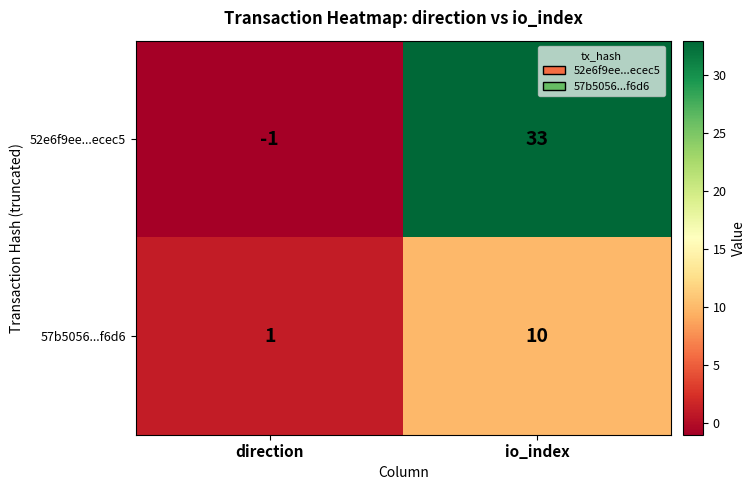

The value of 52e6f9ee...ecec5 at io_index is 33. True or false?

True